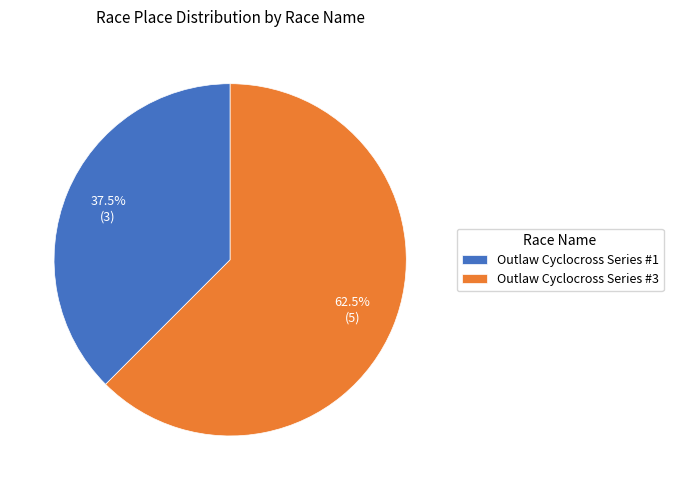

Rank the categories by value from lowest to highest.

Outlaw Cyclocross Series #1, Outlaw Cyclocross Series #3